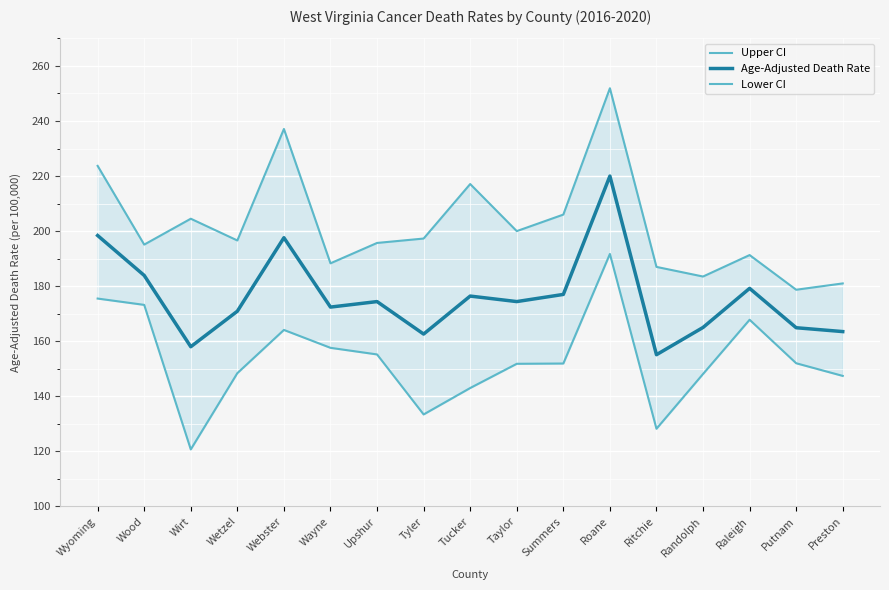

True or false: Upper CI and Age-Adjusted Death Rate cross at least once.

False